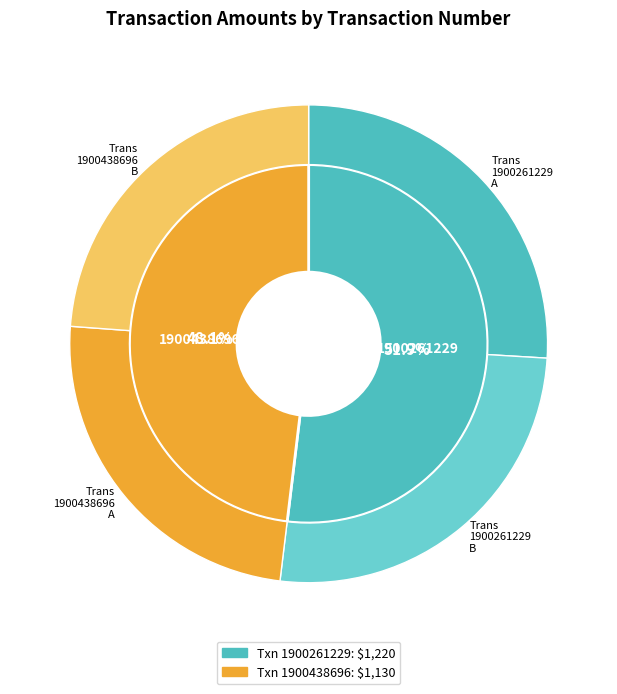

To the nearest percent, what is the average slice percentage?

50%